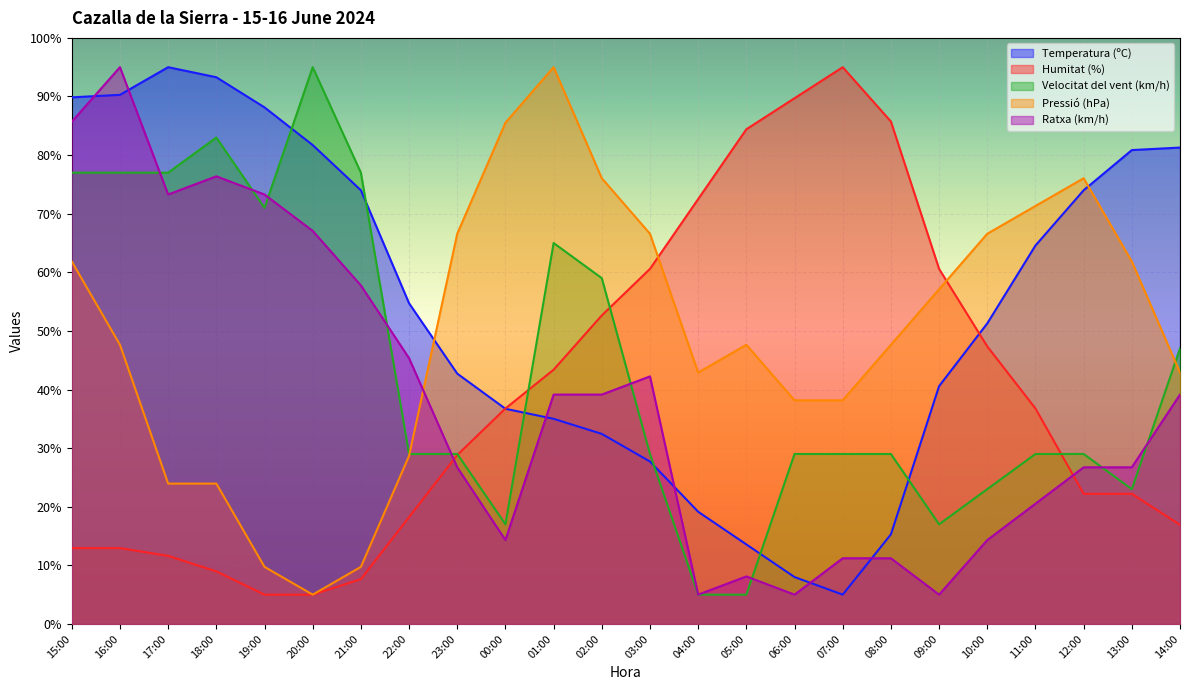

Reading left to right, extract all data points from this chart.

Temperatura (ºC): 89.9	90.3	95.0	93.3	88.1	81.7	74.0	54.7	42.7	36.7	35.0	32.4	27.7	19.1	13.6	8.0	5.0	15.3	40.6	51.3	64.6	74.0	80.9	81.3
Humitat (%): 12.9	12.9	11.6	9.0	5.0	5.0	7.6	18.2	28.8	36.8	43.4	52.6	60.6	72.5	84.4	89.7	95.0	85.7	60.6	47.4	36.8	22.2	22.2	16.9
Velocitat del vent (km/h): 77.0	77.0	77.0	83.0	71.0	95.0	77.0	29.0	29.0	17.0	65.0	59.0	29.0	5.0	5.0	29.0	29.0	29.0	17.0	23.0	29.0	29.0	23.0	47.0
Pressió (hPa): 61.8	47.6	23.9	23.9	9.7	5.0	9.7	28.7	66.6	85.5	95.0	76.1	66.6	42.9	47.6	38.2	38.2	47.6	57.1	66.6	71.3	76.1	61.8	42.9
Ratxa (km/h): 85.7	95.0	73.3	76.4	73.3	67.1	57.8	45.3	26.7	14.3	39.1	39.1	42.2	5.0	8.1	5.0	11.2	11.2	5.0	14.3	20.5	26.7	26.7	39.1